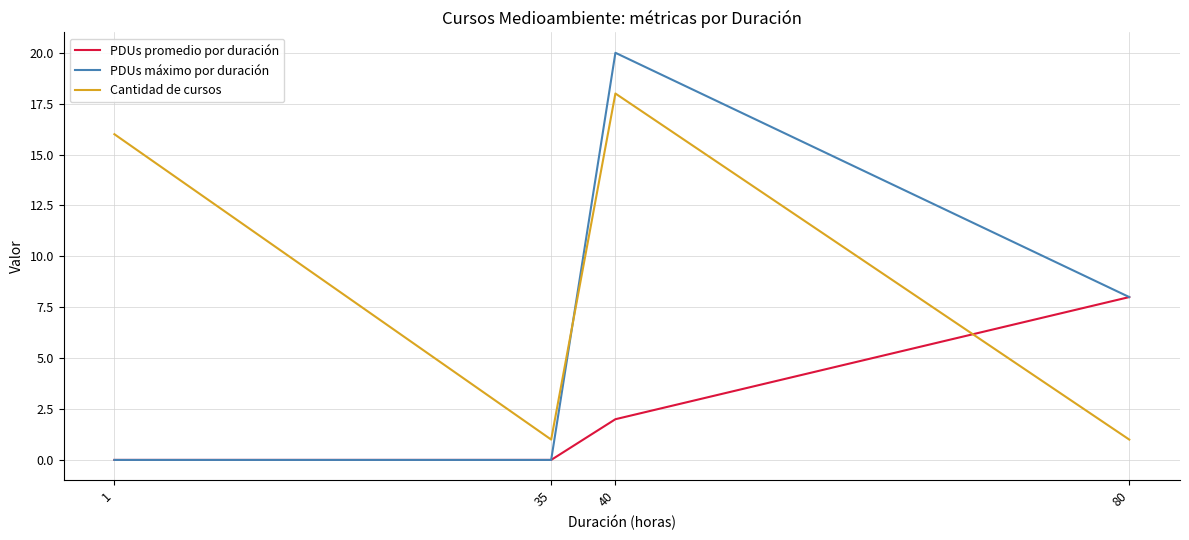

Rank the series by their average value, from highest to lowest.

Cantidad de cursos, PDUs máximo por duración, PDUs promedio por duración